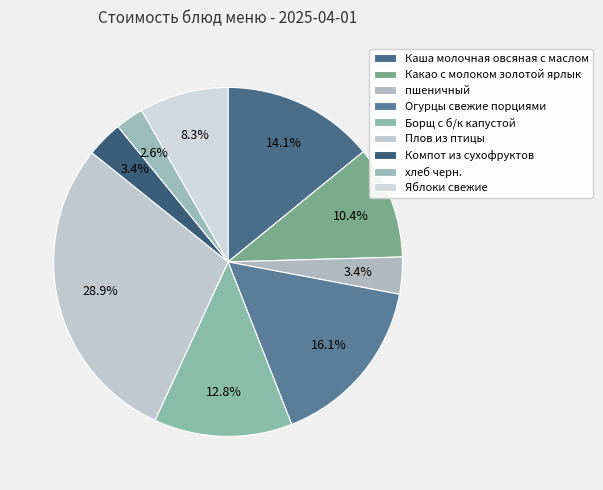

Rank the categories by value from highest to lowest.

Плов из птицы, Огурцы свежие порциями, Каша молочная овсяная с маслом, Борщ с б/к капустой, Какао с молоком золотой ярлык, Яблоки свежие, пшеничный, Компот из сухофруктов, хлеб черн.